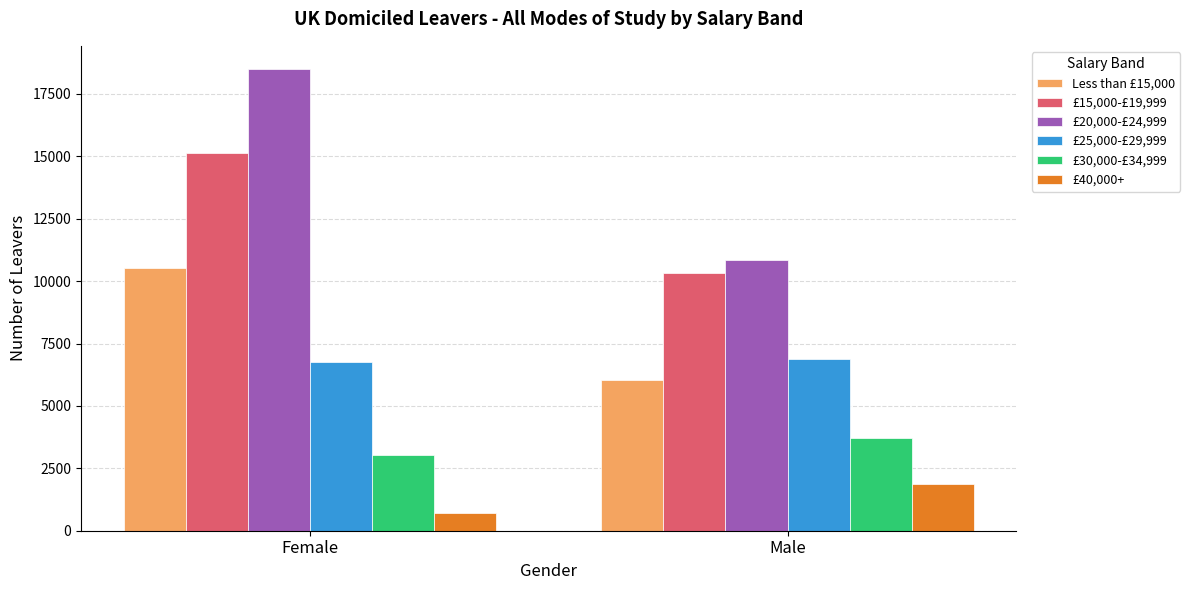

What position from the right is Female?

2